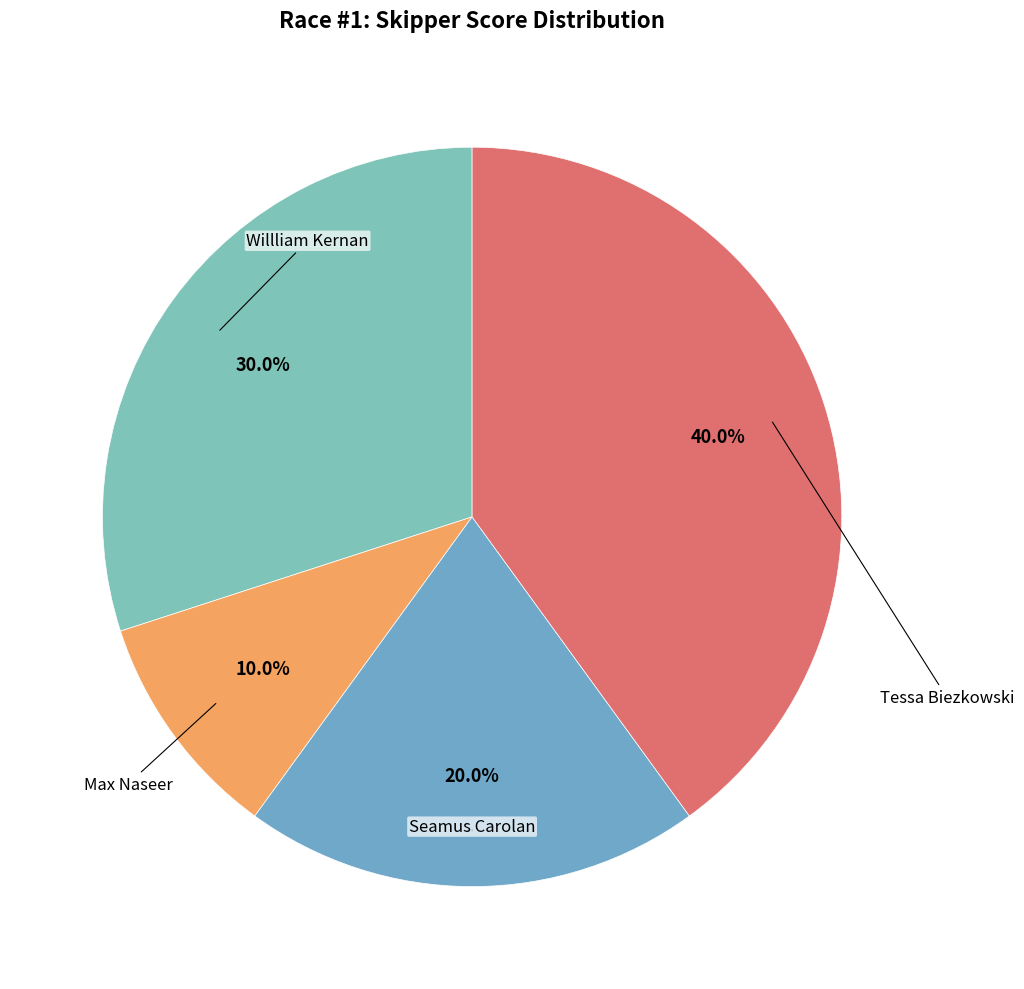

Count the number of slices in the pie.

4